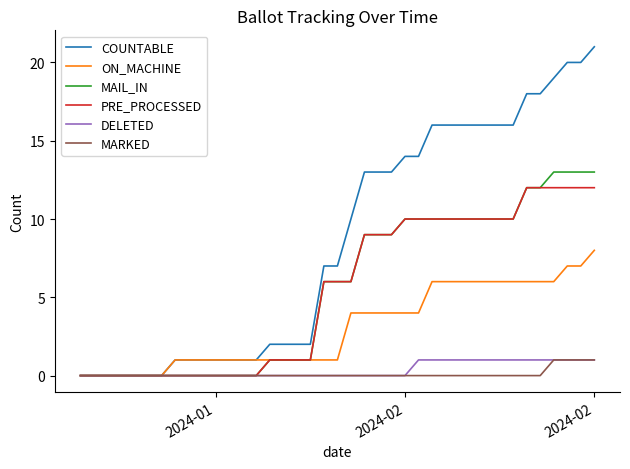

Which series has the largest total across all categories?

COUNTABLE